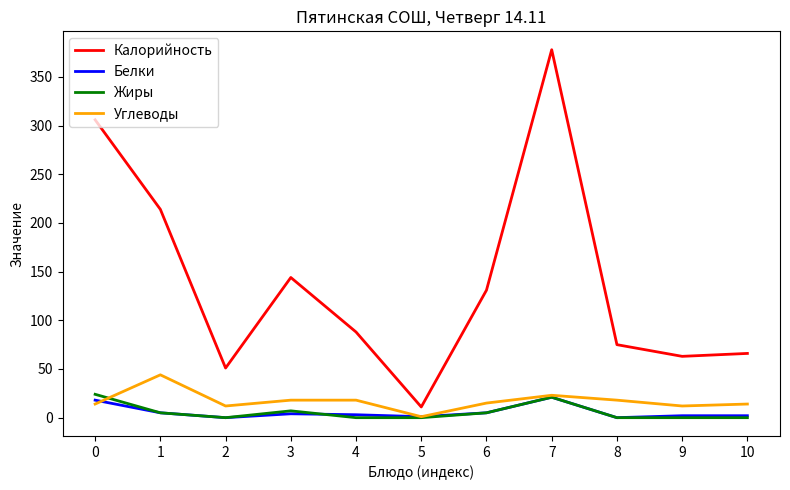

Which series has the largest range (max minus min)?

Калорийность